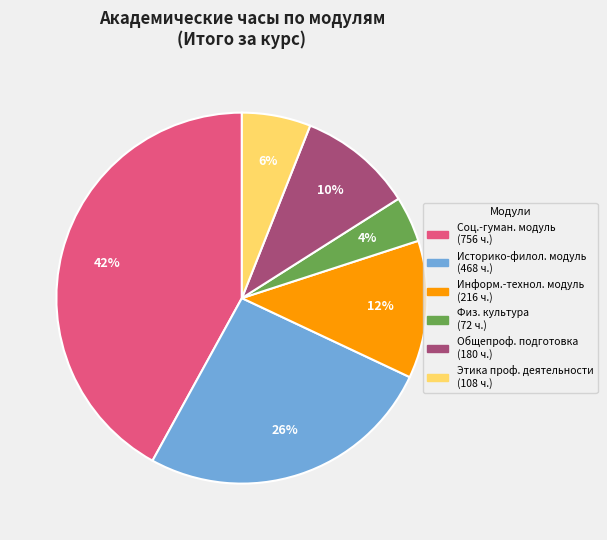

Count the number of slices in the pie.

6